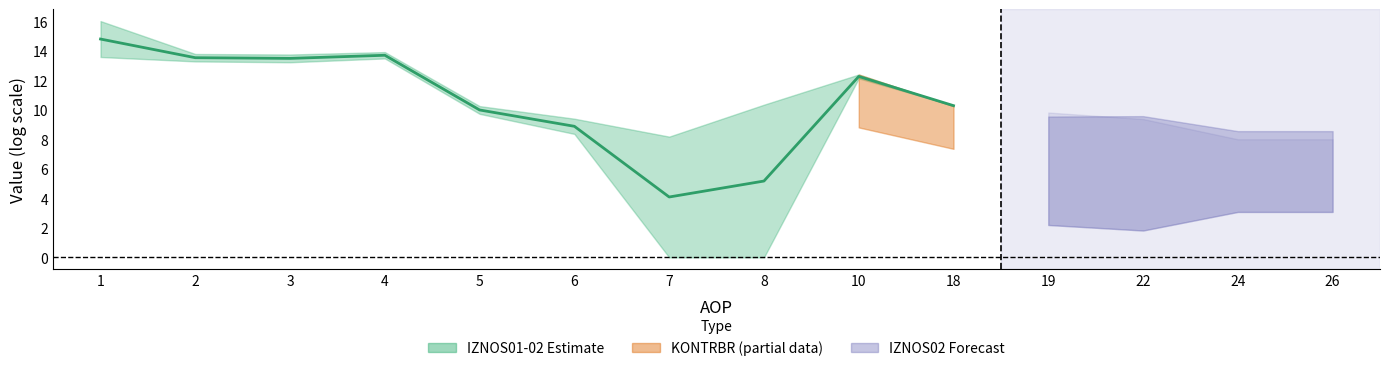

Rank the categories by value from highest to lowest.

1, 4, 2, 3, 10, 18, 5, 6, 8, 7